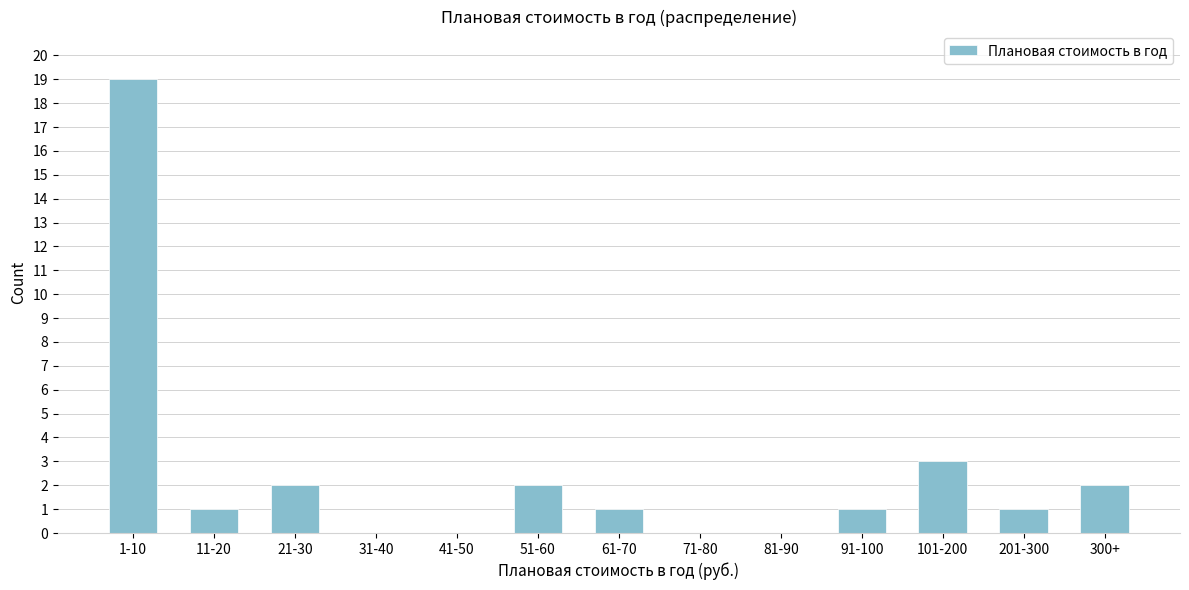

Reading left to right, list all the values displayed in this chart.

1-10=19	11-20=1	21-30=2	31-40=0	41-50=0	51-60=2	61-70=1	71-80=0	81-90=0	91-100=1	101-200=3	201-300=1	300+=2